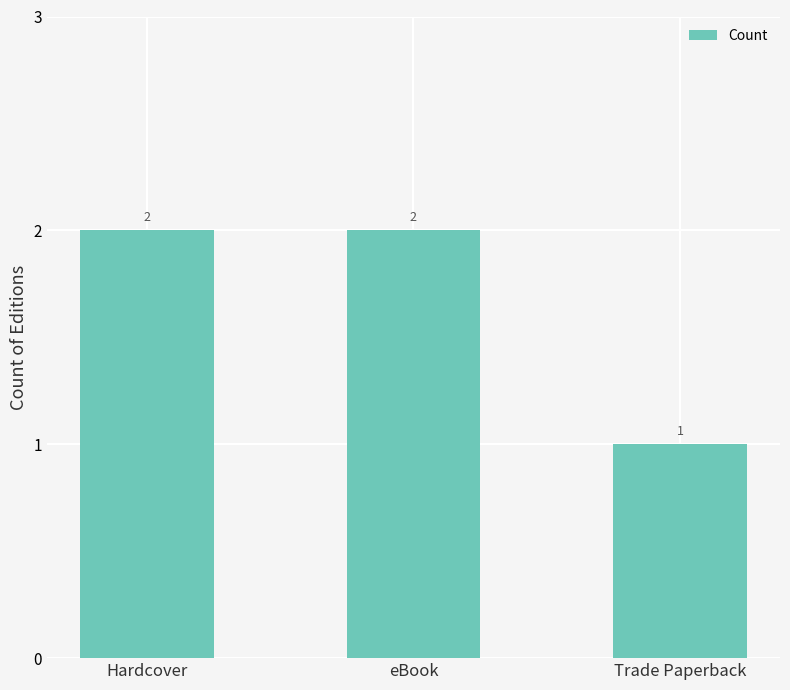

How many bars are there in total?

3